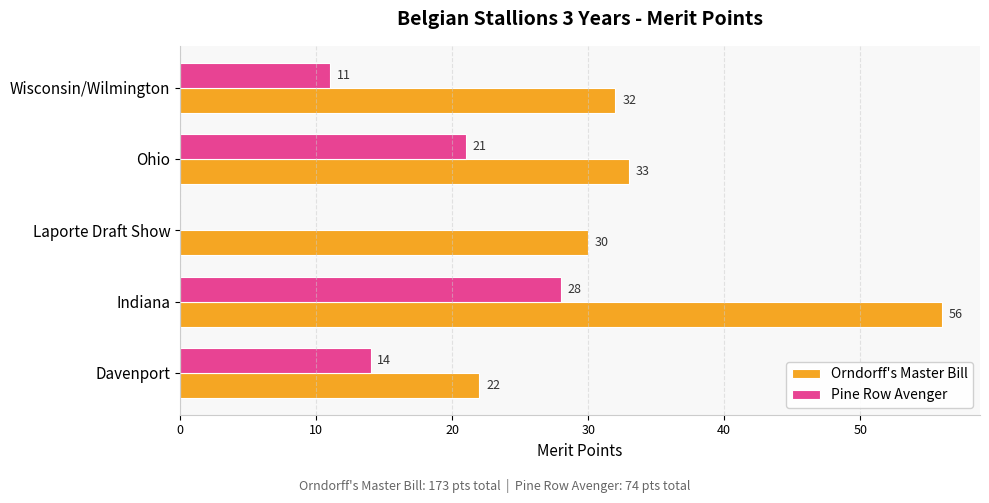

At which label is Pine Row Avenger closest to 14?

Davenport